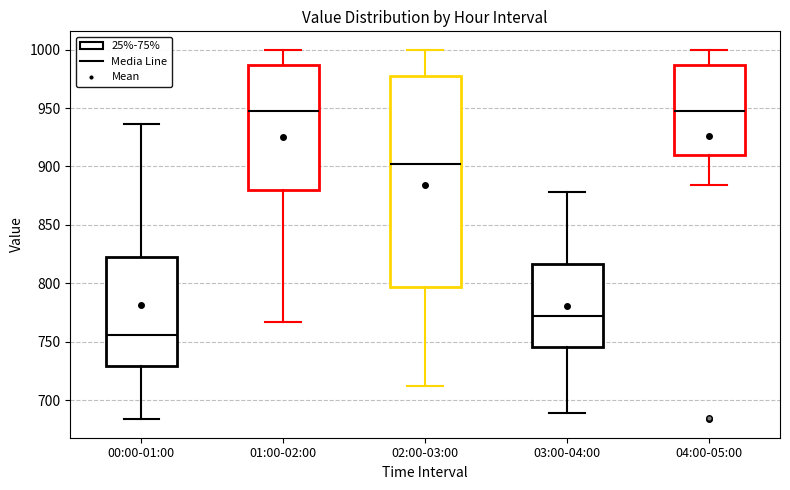

Comparing the boxes themselves (not the whiskers), which one is the tallest?

02:00-03:00